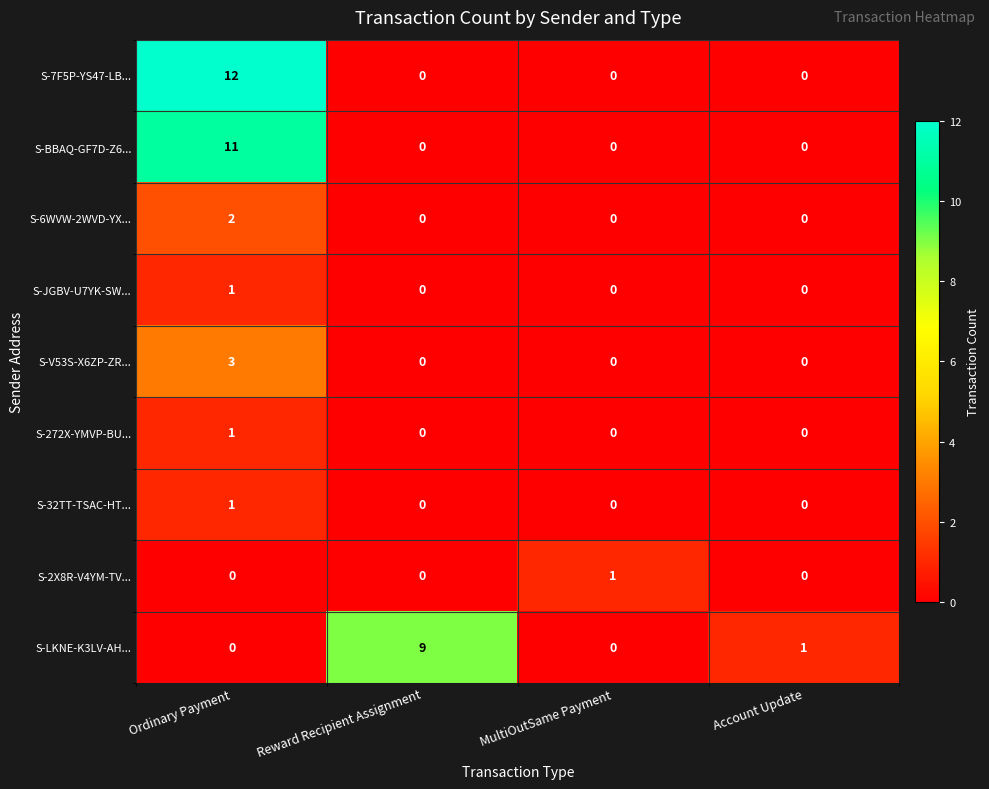

Which series has the largest range (max minus min)?

S-7F5P-YS47-LB...